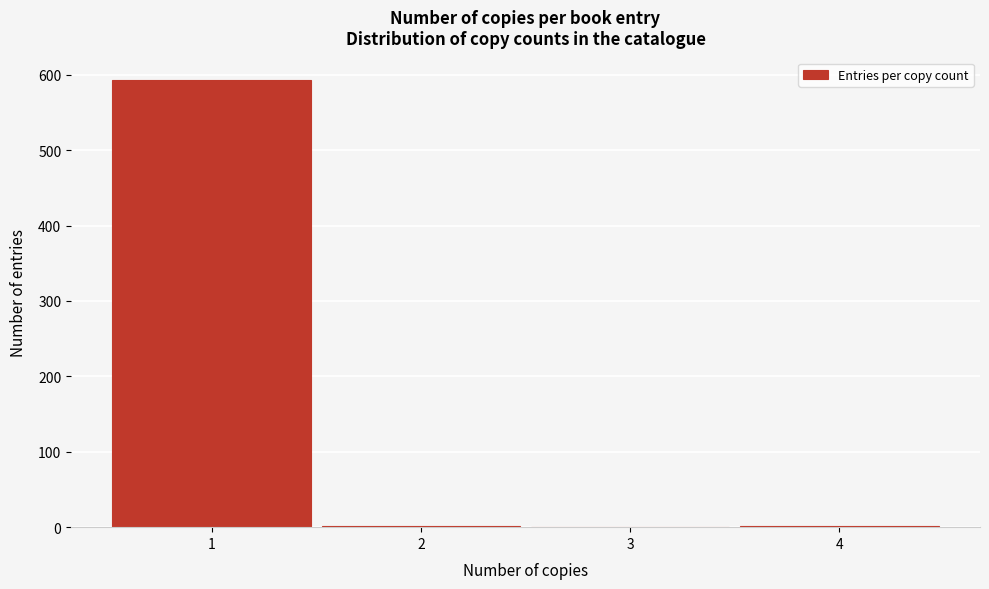

Reading left to right, list every bar in this chart as the range it spans on the x-axis followed by its height. The values are not printed on the chart, so give them approximately, as read against the axis.

0.5 to 1.5: 590
1.5 to 2.5: under 10
2.5 to 3.5: 0
3.5 to 4.5: under 10